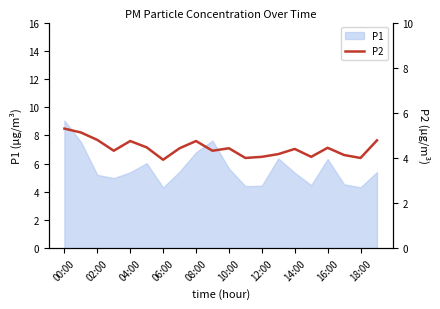

What is the difference between the maximum and minimum values?

1.4